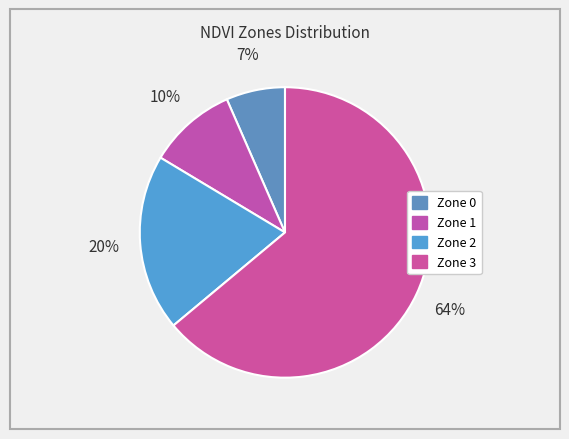

How many slices are in this pie chart?

4